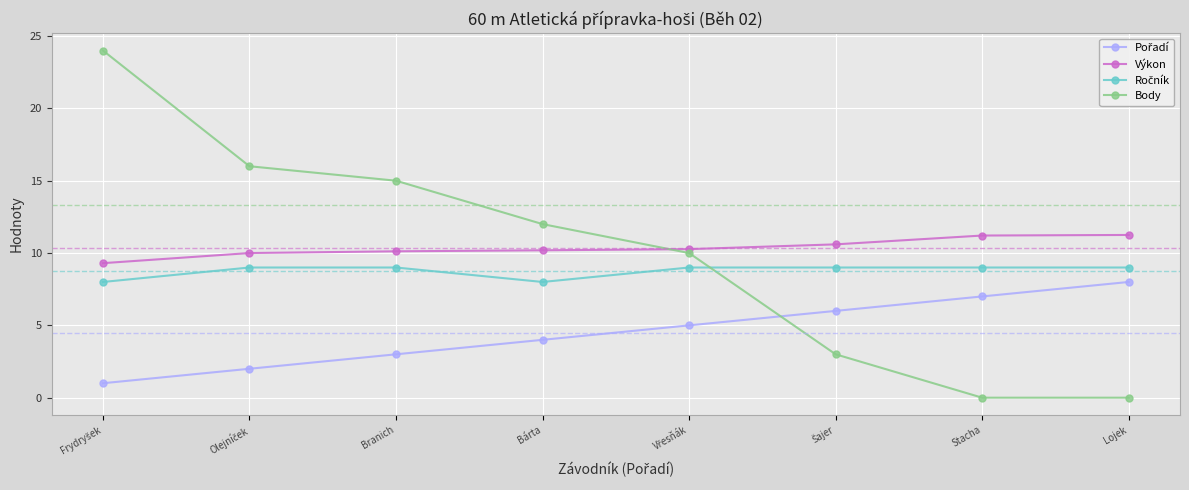

How many lines are shown in the chart?

4